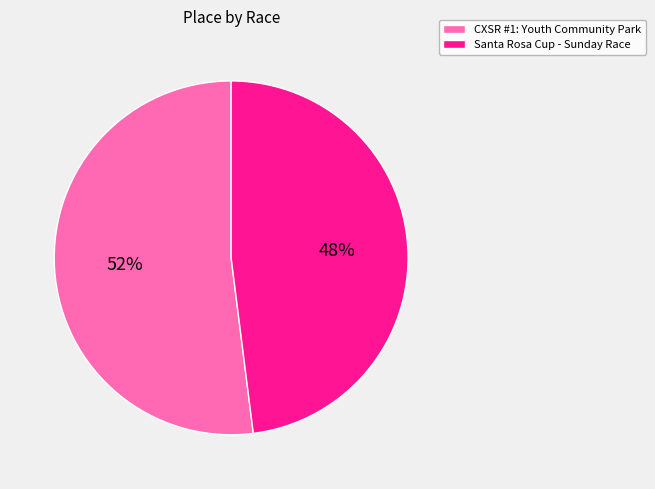

To the nearest percent, what percentage of the pie is CXSR #1: Youth Community Park?

52%